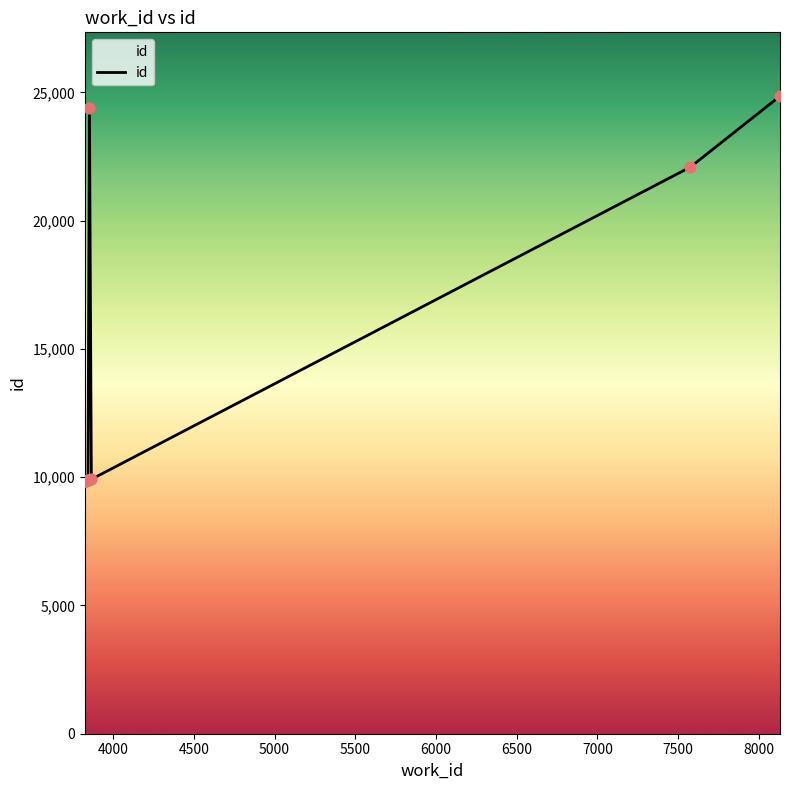

What is the smallest value displayed?

9847